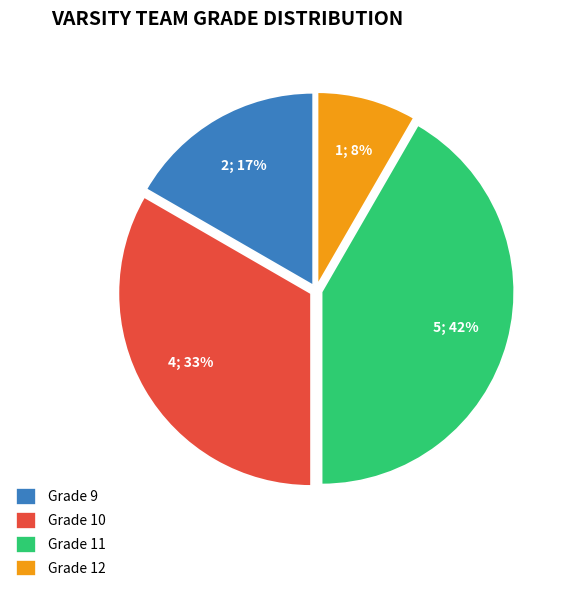

True or false: Grade 11 accounts for 42% of the total.

True